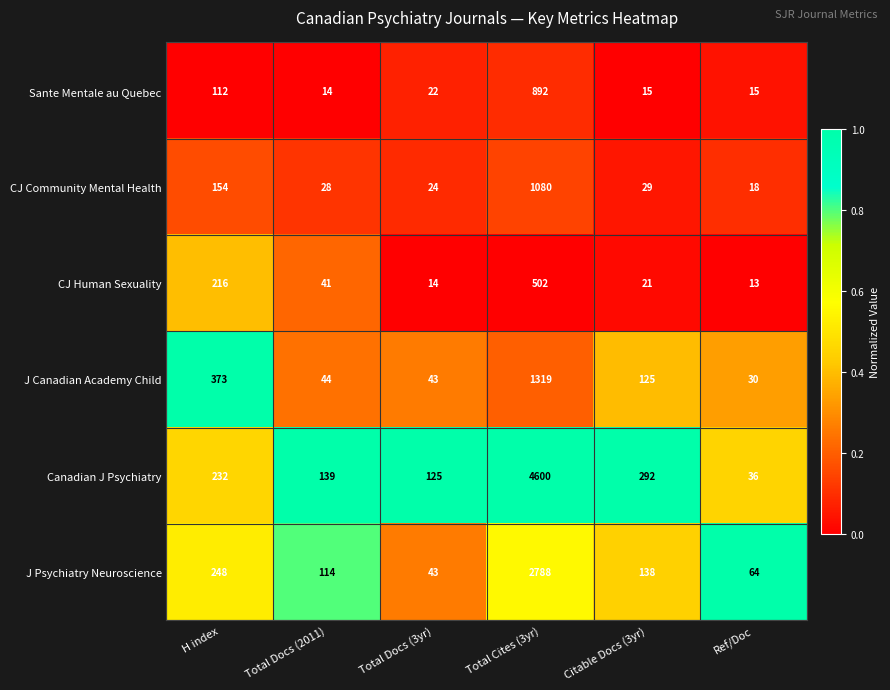

Which series has the largest range (max minus min)?

Canadian J Psychiatry